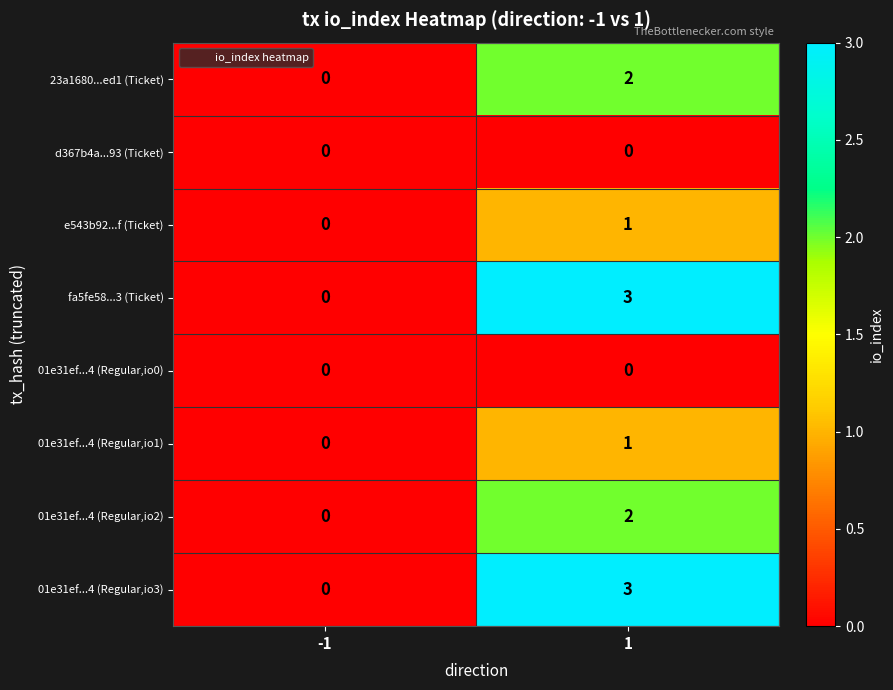

What is the maximum value shown in the chart?

3